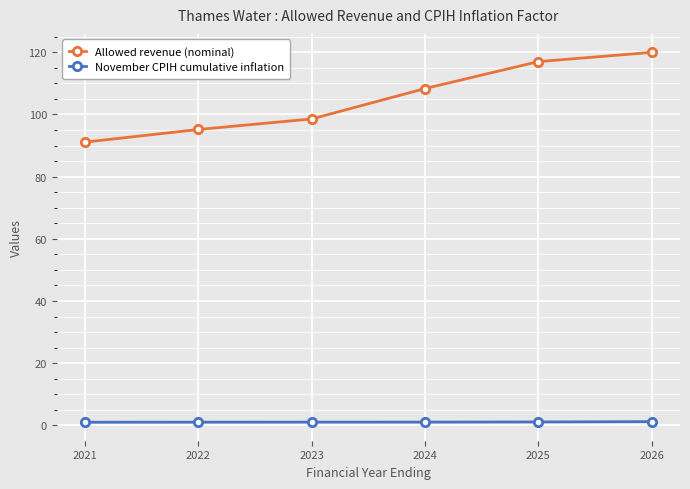

What are all the series names shown in the legend?

Allowed revenue (nominal), November CPIH cumulative inflation